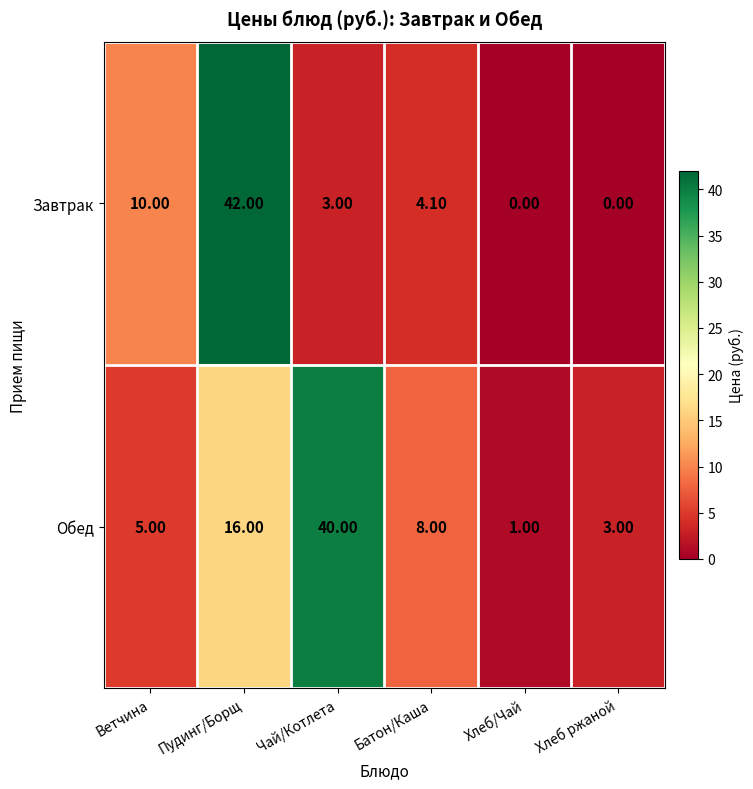

What is the sum of the Обед values at Хлеб/Чай and Батон/Каша?

9.0